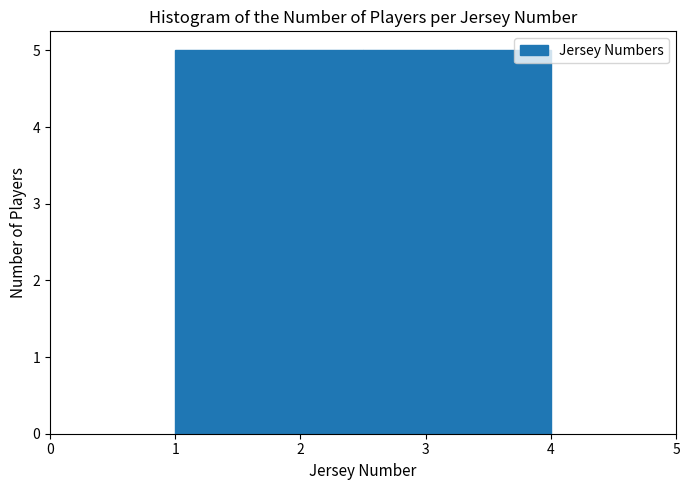

How tall is the bar that spans 1.75 to 2.50 on the x-axis? Neither the bar edges nor the heights are printed on the chart, so give them approximately, as read against the axes.

5